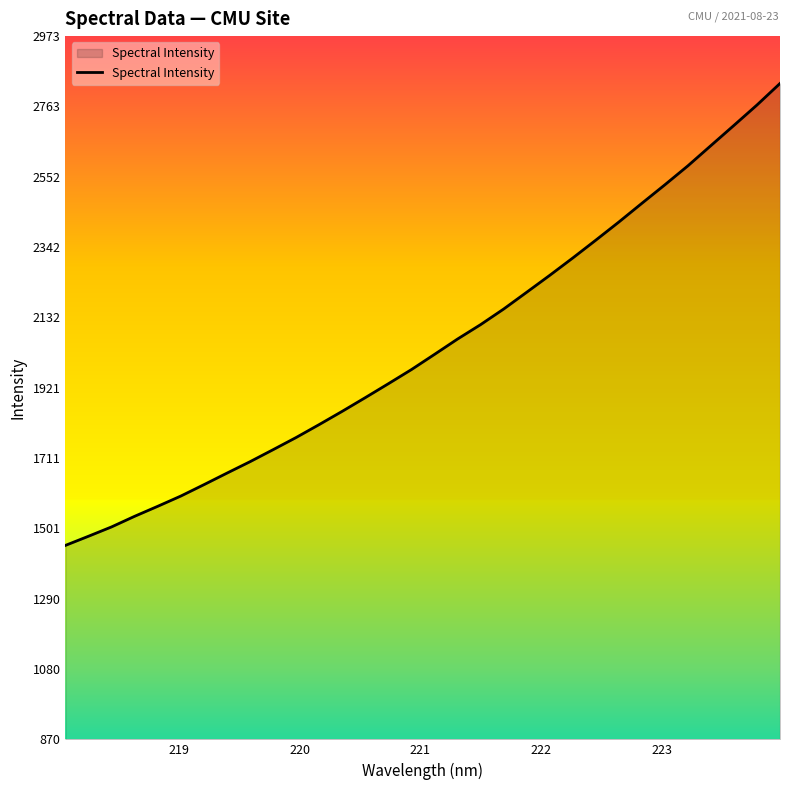

What is the difference between the maximum and minimum values?

1381.7